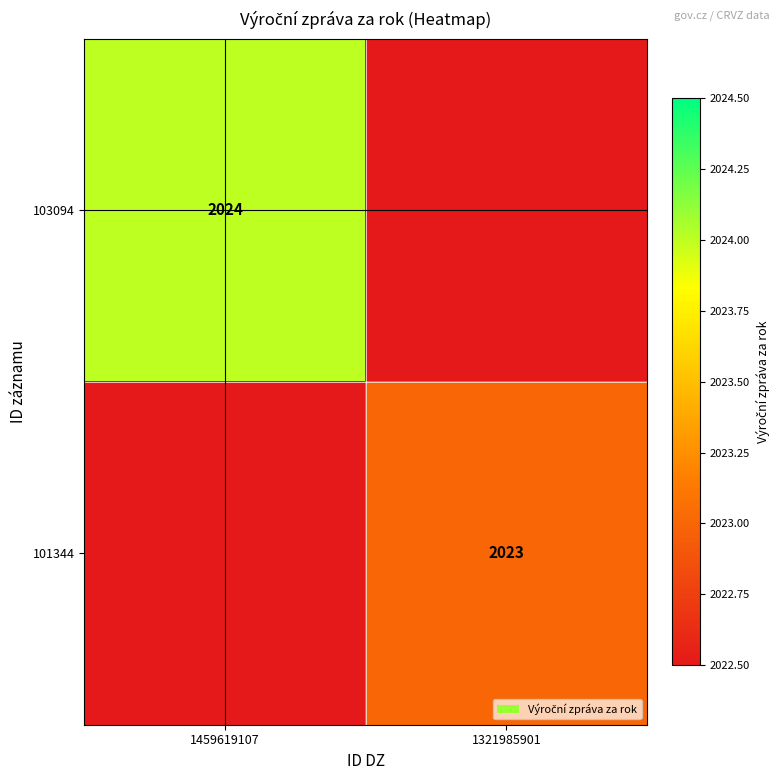

At how many categories does at least one series exceed 1657?

2